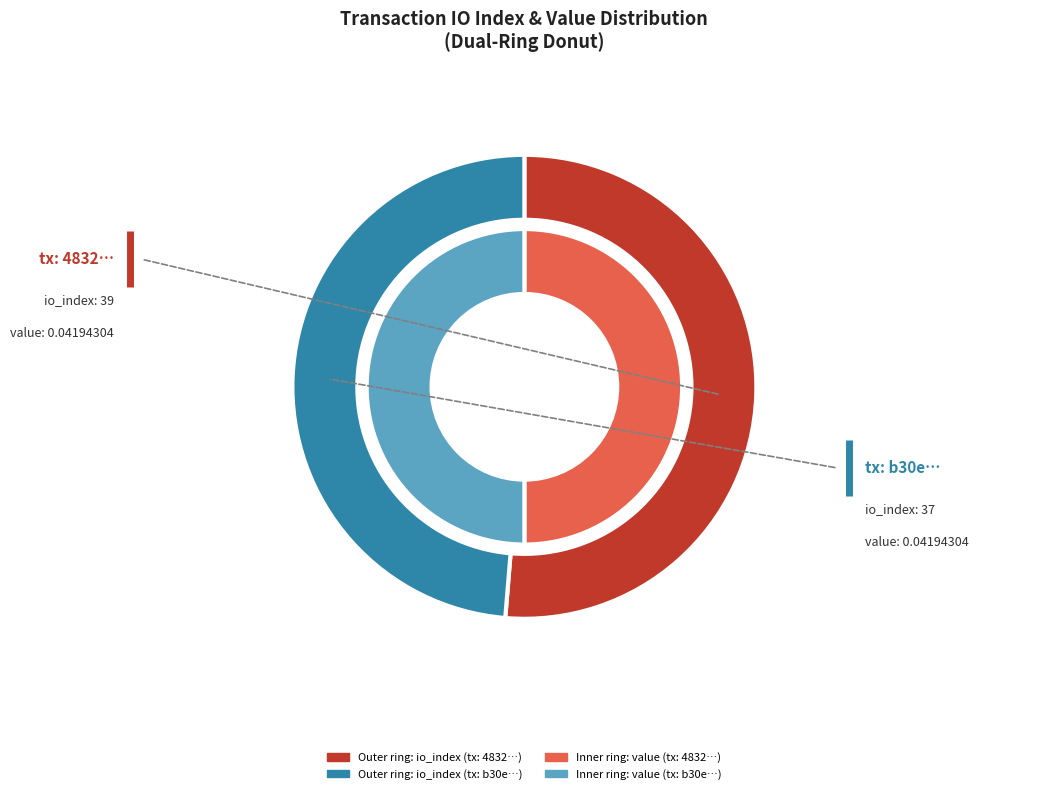

Which series has the widest spread of values?

io_index